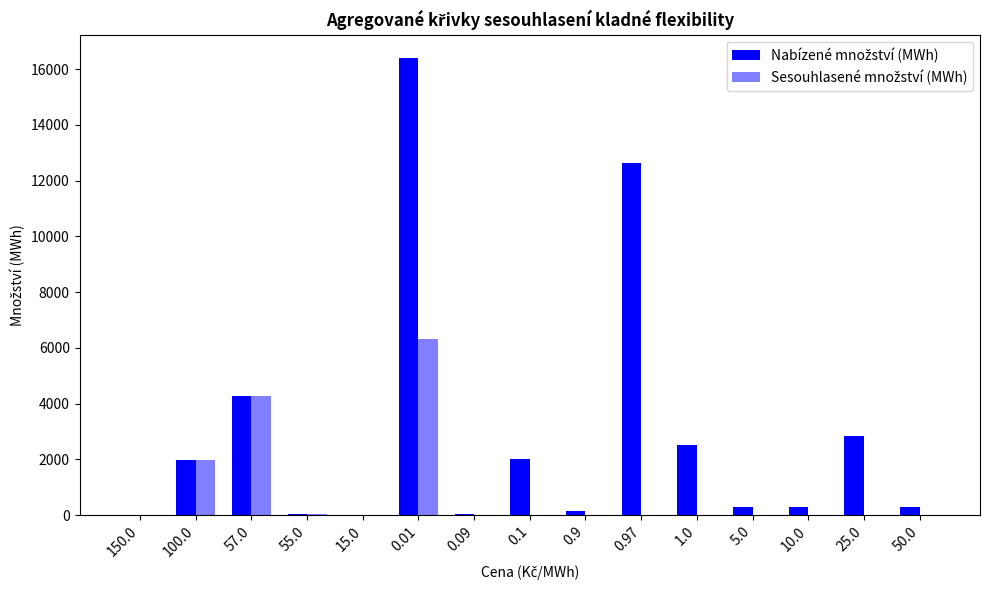

The Nabízené množství (MWh) series shows 44.8 at 0.09. True or false?

False